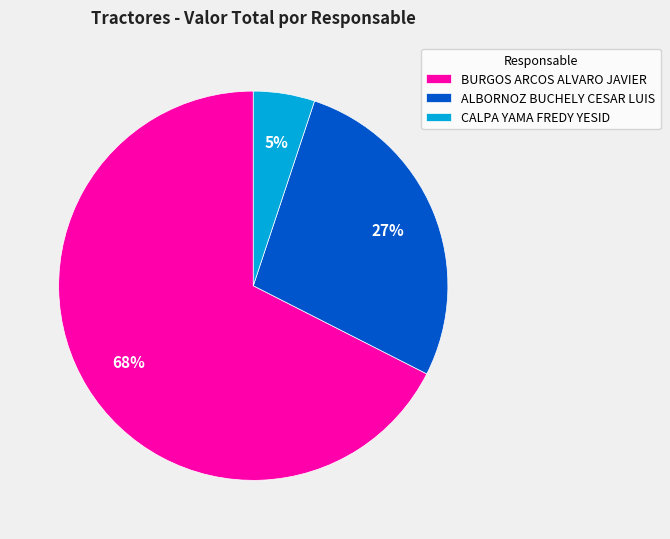

True or false: CALPA YAMA FREDY YESID accounts for 5% of the total.

True